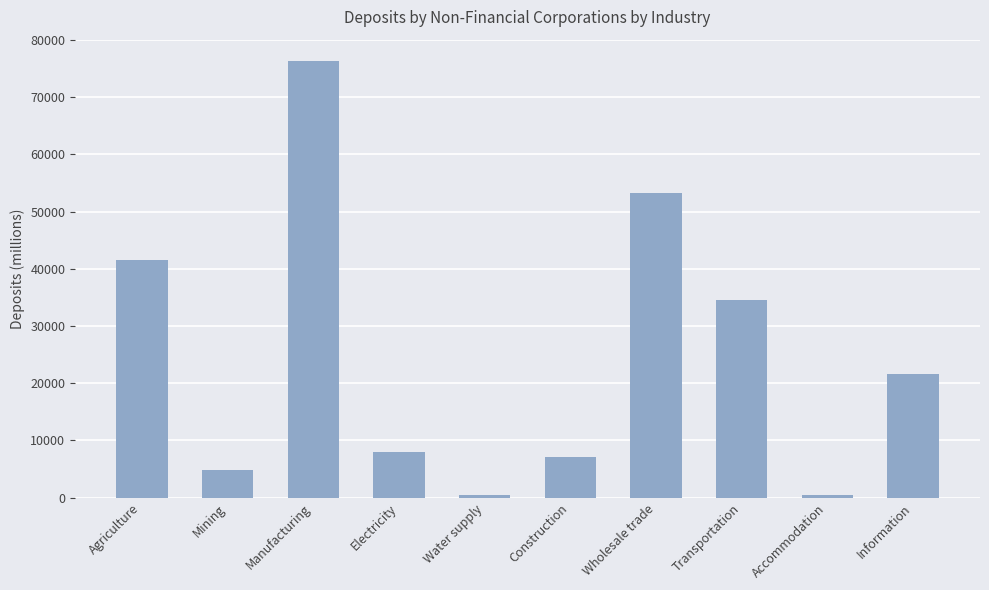

What is the greatest value displayed?

76236.1